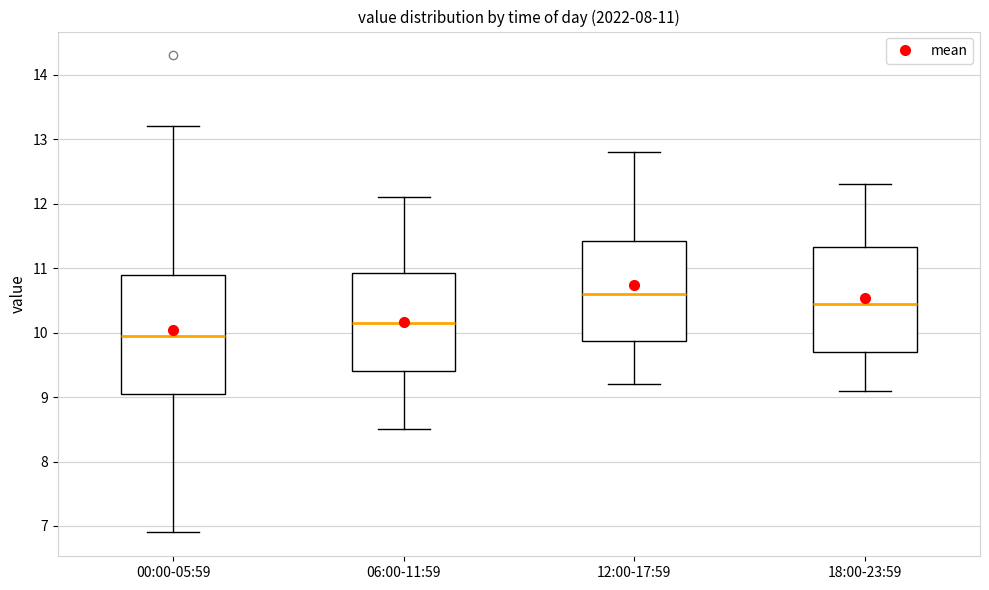

Which box has the lowest median line?

00:00-05:59